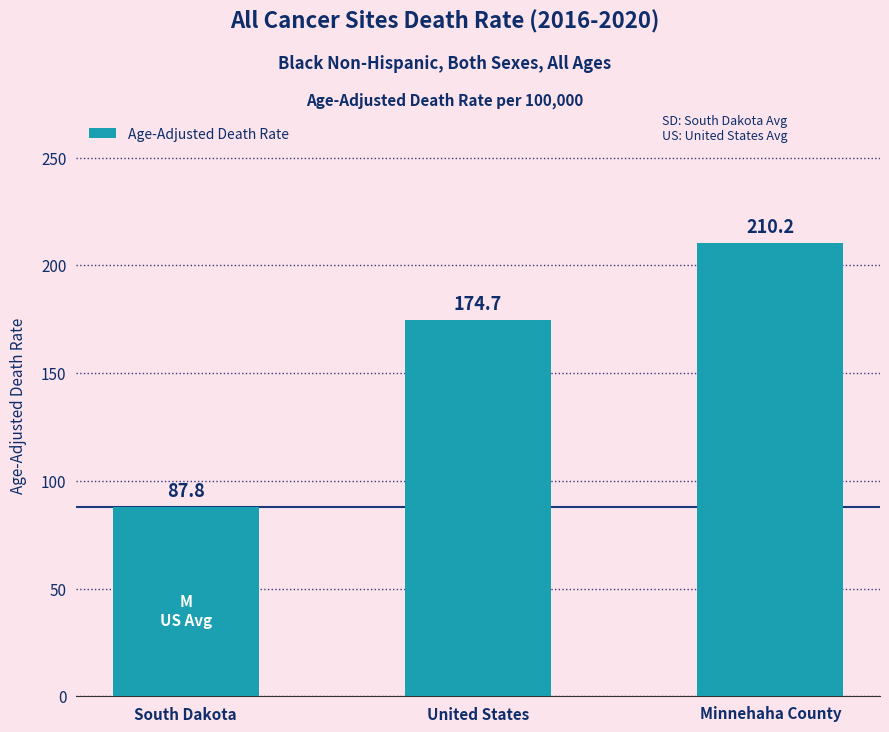

Rank the categories by value from highest to lowest.

Minnehaha County, United States, South Dakota